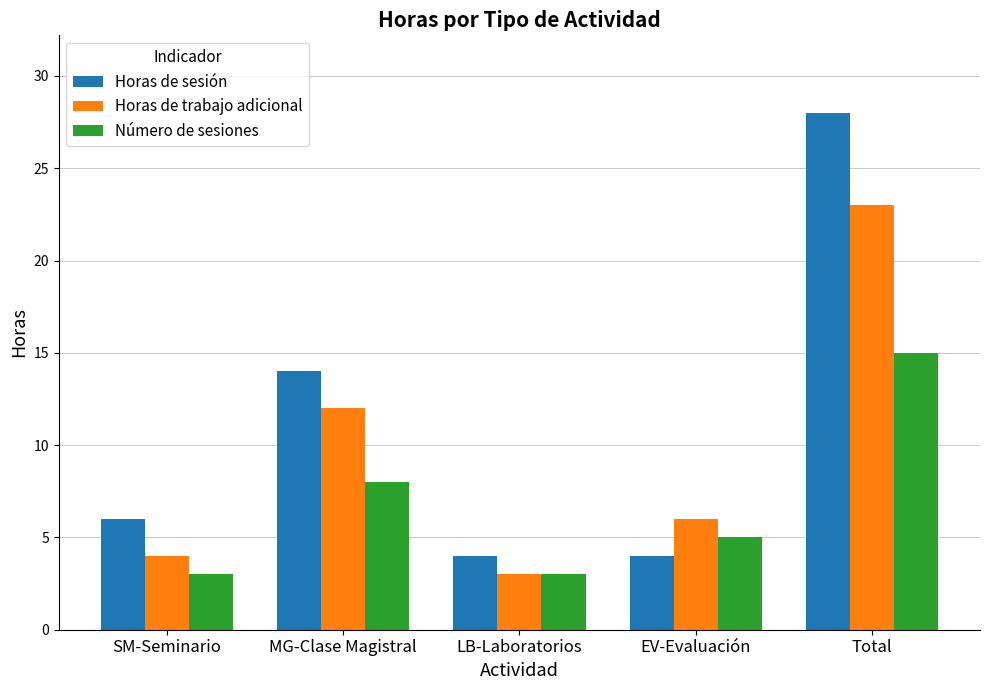

Does the chart contain any negative values?

No